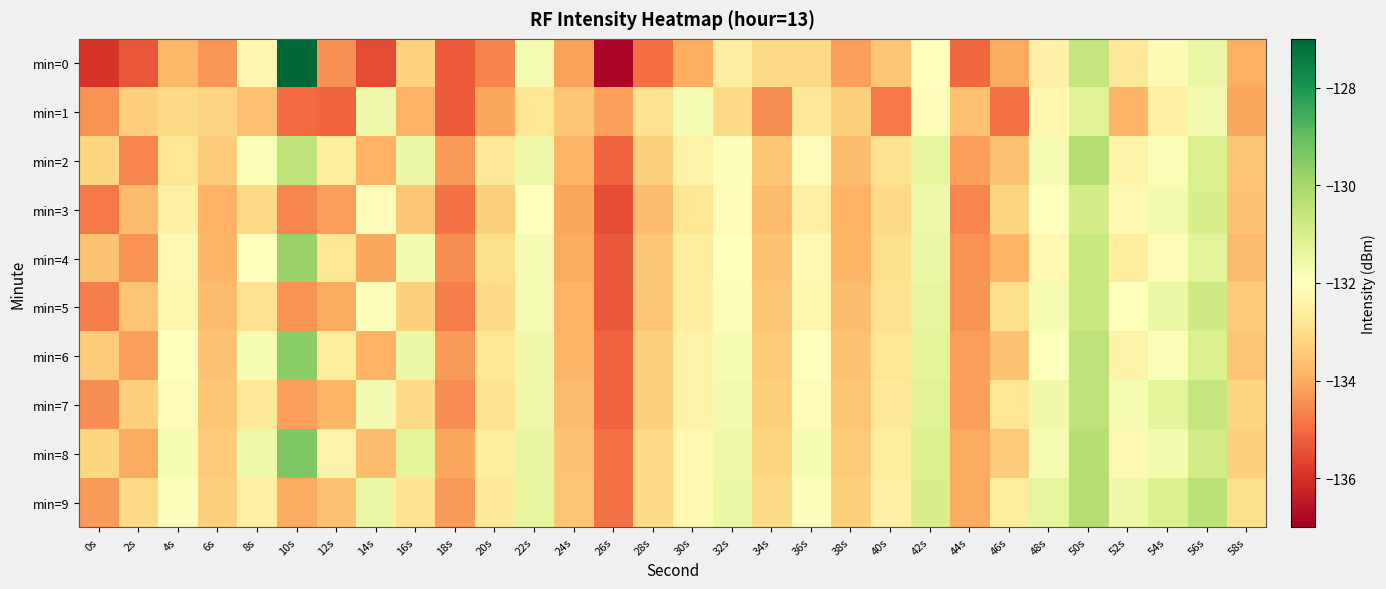

Reading left to right, extract all data points from this chart.

min=0: 0s=-135.9	2s=-135.4	4s=-133.8	6s=-134.3	8s=-132.2	10s=-127.0	12s=-134.4	14s=-135.5	16s=-133.3	18s=-135.3	20s=-134.6	22s=-131.7	24s=-134.2	26s=-136.8	28s=-135.0	30s=-134.0	32s=-132.6	34s=-133.1	36s=-133.1	38s=-134.2	40s=-133.5	42s=-132.0	44s=-135.1	46s=-134.0	48s=-132.5	50s=-130.6	52s=-132.7	54s=-132.2	56s=-131.5	58s=-133.9
min=1: 0s=-134.4	2s=-133.4	4s=-133.1	6s=-133.2	8s=-133.6	10s=-135.0	12s=-135.1	14s=-131.6	16s=-133.9	18s=-135.3	20s=-134.1	22s=-132.8	24s=-133.5	26s=-134.2	28s=-132.9	30s=-131.8	32s=-133.1	34s=-134.5	36s=-132.7	38s=-133.3	40s=-134.8	42s=-132.1	44s=-133.6	46s=-134.9	48s=-132.3	50s=-131.2	52s=-133.8	54s=-132.5	56s=-131.7	58s=-134.1
min=2: 0s=-133.2	2s=-134.6	4s=-132.8	6s=-133.4	8s=-131.9	10s=-130.5	12s=-132.6	14s=-133.9	16s=-131.5	18s=-134.3	20s=-132.7	22s=-131.6	24s=-133.8	26s=-135.1	28s=-133.3	30s=-132.4	32s=-131.9	34s=-133.5	36s=-132.1	38s=-133.7	40s=-132.9	42s=-131.4	44s=-134.2	46s=-133.6	48s=-131.8	50s=-130.3	52s=-132.4	54s=-131.9	56s=-131.1	58s=-133.5
min=3: 0s=-134.8	2s=-133.7	4s=-132.5	6s=-133.9	8s=-133.1	10s=-134.6	12s=-134.2	14s=-132.1	16s=-133.5	18s=-134.9	20s=-133.3	22s=-132.0	24s=-134.1	26s=-135.5	28s=-133.7	30s=-132.8	32s=-132.1	34s=-133.7	36s=-132.5	38s=-133.9	40s=-133.1	42s=-131.6	44s=-134.6	46s=-133.2	48s=-132.0	50s=-130.9	52s=-132.2	54s=-131.7	56s=-131.0	58s=-133.6
min=4: 0s=-133.6	2s=-134.4	4s=-132.2	6s=-133.8	8s=-132.0	10s=-129.8	12s=-132.8	14s=-134.1	16s=-131.7	18s=-134.5	20s=-133.0	22s=-131.8	24s=-134.0	26s=-135.3	28s=-133.5	30s=-132.6	32s=-132.0	34s=-133.6	36s=-132.2	38s=-133.8	40s=-133.0	42s=-131.5	44s=-134.4	46s=-133.8	48s=-132.2	50s=-130.7	52s=-132.6	54s=-132.1	56s=-131.3	58s=-133.7
min=5: 0s=-134.7	2s=-133.5	4s=-132.3	6s=-133.7	8s=-132.9	10s=-134.4	12s=-134.0	14s=-131.9	16s=-133.3	18s=-134.7	20s=-133.1	22s=-131.8	24s=-133.9	26s=-135.3	28s=-133.5	30s=-132.6	32s=-131.9	34s=-133.5	36s=-132.3	38s=-133.7	40s=-132.9	42s=-131.4	44s=-134.4	46s=-133.0	48s=-131.8	50s=-130.7	52s=-132.0	54s=-131.5	56s=-130.8	58s=-133.4
min=6: 0s=-133.4	2s=-134.2	4s=-132.0	6s=-133.6	8s=-131.8	10s=-129.6	12s=-132.6	14s=-133.9	16s=-131.5	18s=-134.3	20s=-132.8	22s=-131.6	24s=-133.8	26s=-135.1	28s=-133.3	30s=-132.4	32s=-131.8	34s=-133.4	36s=-132.0	38s=-133.6	40s=-132.8	42s=-131.3	44s=-134.2	46s=-133.6	48s=-132.0	50s=-130.5	52s=-132.4	54s=-131.9	56s=-131.1	58s=-133.5
min=7: 0s=-134.5	2s=-133.3	4s=-132.1	6s=-133.5	8s=-132.7	10s=-134.2	12s=-133.8	14s=-131.7	16s=-133.1	18s=-134.5	20s=-132.9	22s=-131.6	24s=-133.7	26s=-135.1	28s=-133.3	30s=-132.4	32s=-131.7	34s=-133.3	36s=-132.1	38s=-133.5	40s=-132.7	42s=-131.2	44s=-134.2	46s=-132.8	48s=-131.6	50s=-130.5	52s=-131.8	54s=-131.3	56s=-130.6	58s=-133.2
min=8: 0s=-133.2	2s=-134.0	4s=-131.8	6s=-133.4	8s=-131.6	10s=-129.4	12s=-132.4	14s=-133.7	16s=-131.3	18s=-134.1	20s=-132.6	22s=-131.4	24s=-133.6	26s=-134.9	28s=-133.1	30s=-132.2	32s=-131.6	34s=-133.2	36s=-131.8	38s=-133.4	40s=-132.6	42s=-131.1	44s=-134.0	46s=-133.4	48s=-131.8	50s=-130.3	52s=-132.2	54s=-131.7	56s=-130.9	58s=-133.3
min=9: 0s=-134.3	2s=-133.1	4s=-131.9	6s=-133.3	8s=-132.5	10s=-134.0	12s=-133.6	14s=-131.5	16s=-132.9	18s=-134.3	20s=-132.7	22s=-131.4	24s=-133.5	26s=-134.9	28s=-133.1	30s=-132.2	32s=-131.5	34s=-133.1	36s=-131.9	38s=-133.3	40s=-132.5	42s=-131.0	44s=-134.0	46s=-132.6	48s=-131.4	50s=-130.3	52s=-131.6	54s=-131.1	56s=-130.4	58s=-133.0